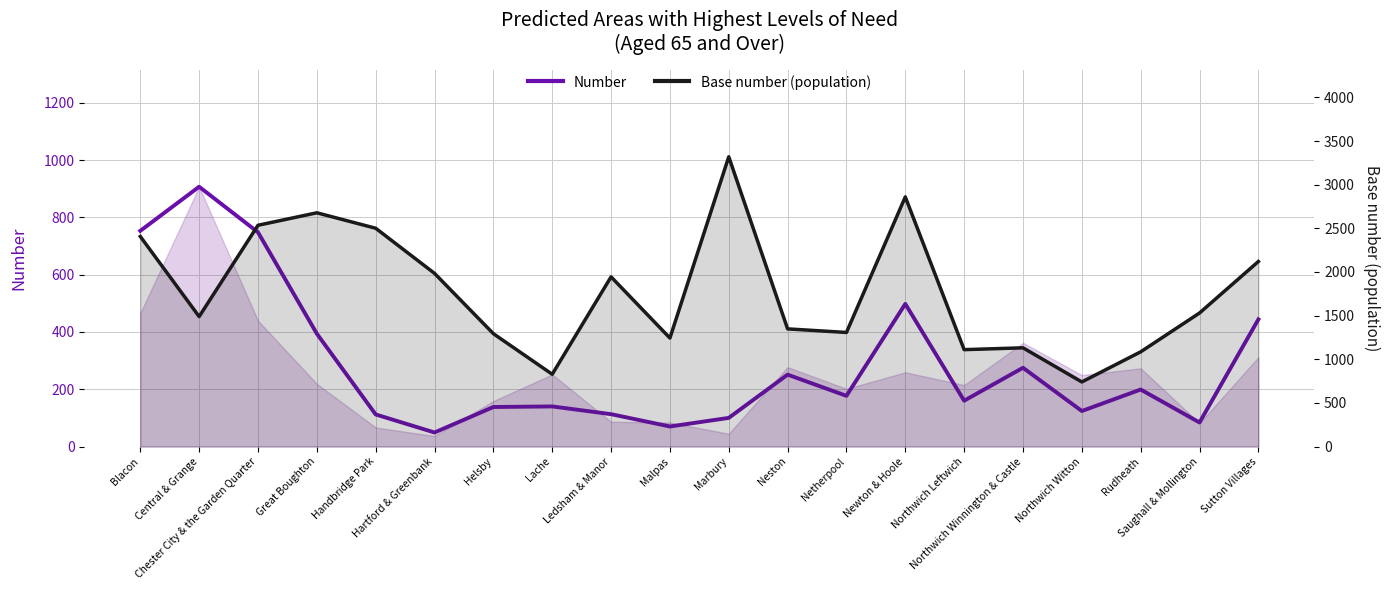

What is the spread (max minus min) of values at Blacon?

1654